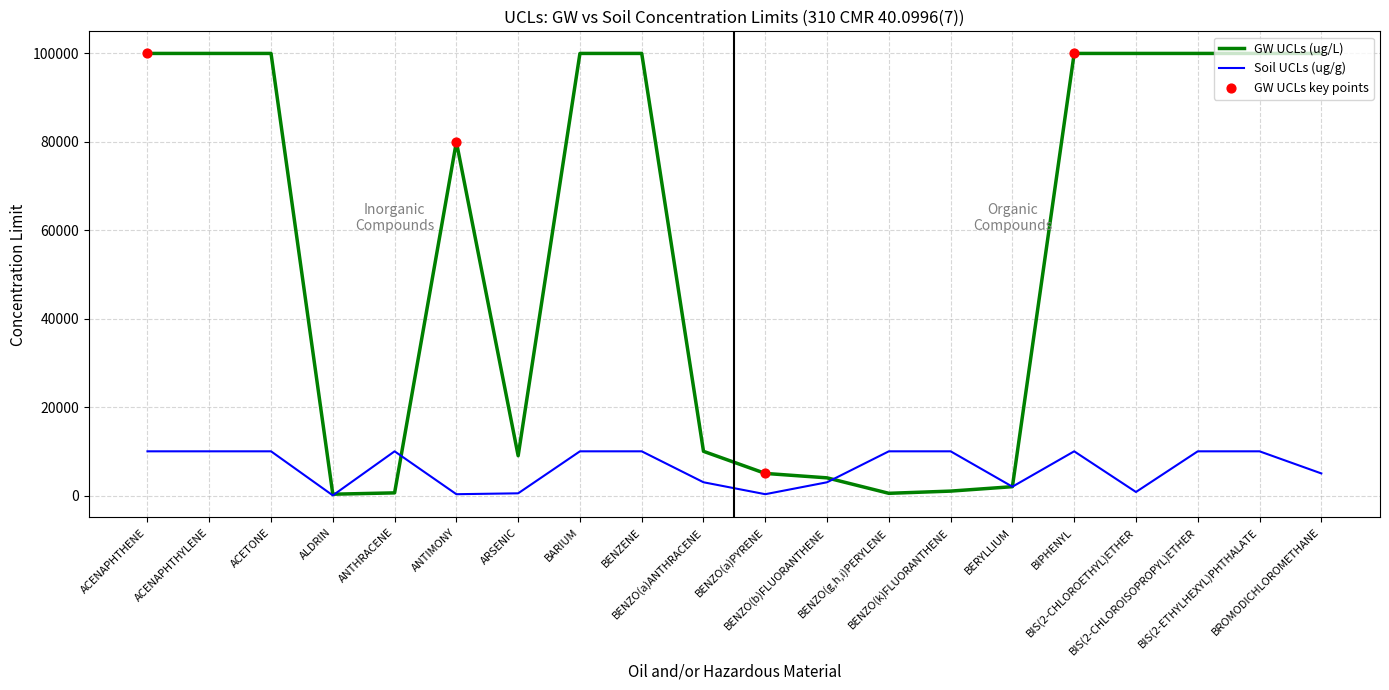

Which series has the widest spread of values?

GW UCLs (ug/L)